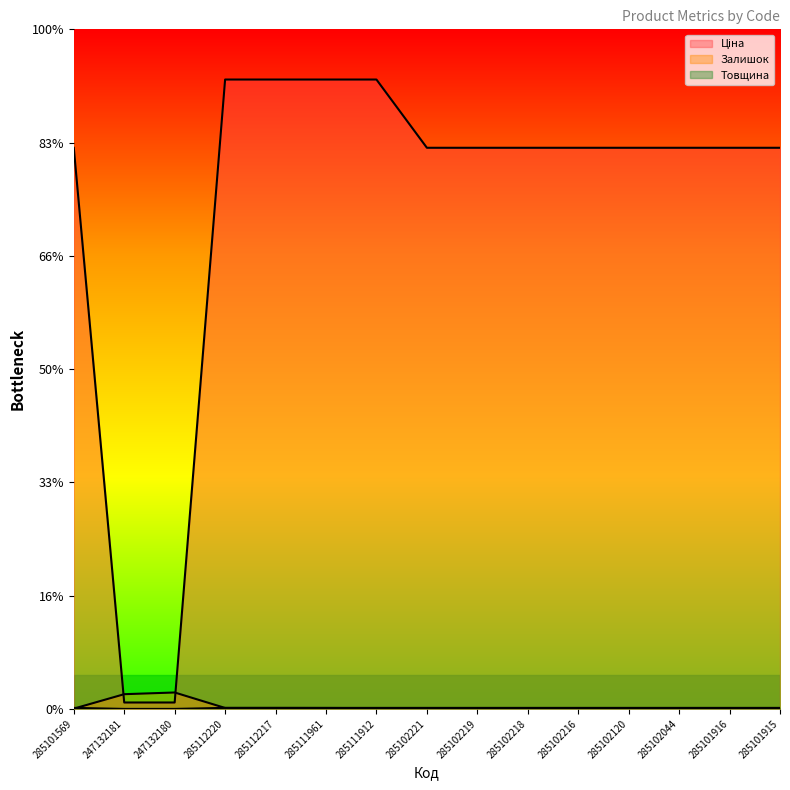

True or false: Ціна and Товщина cross at least once.

False